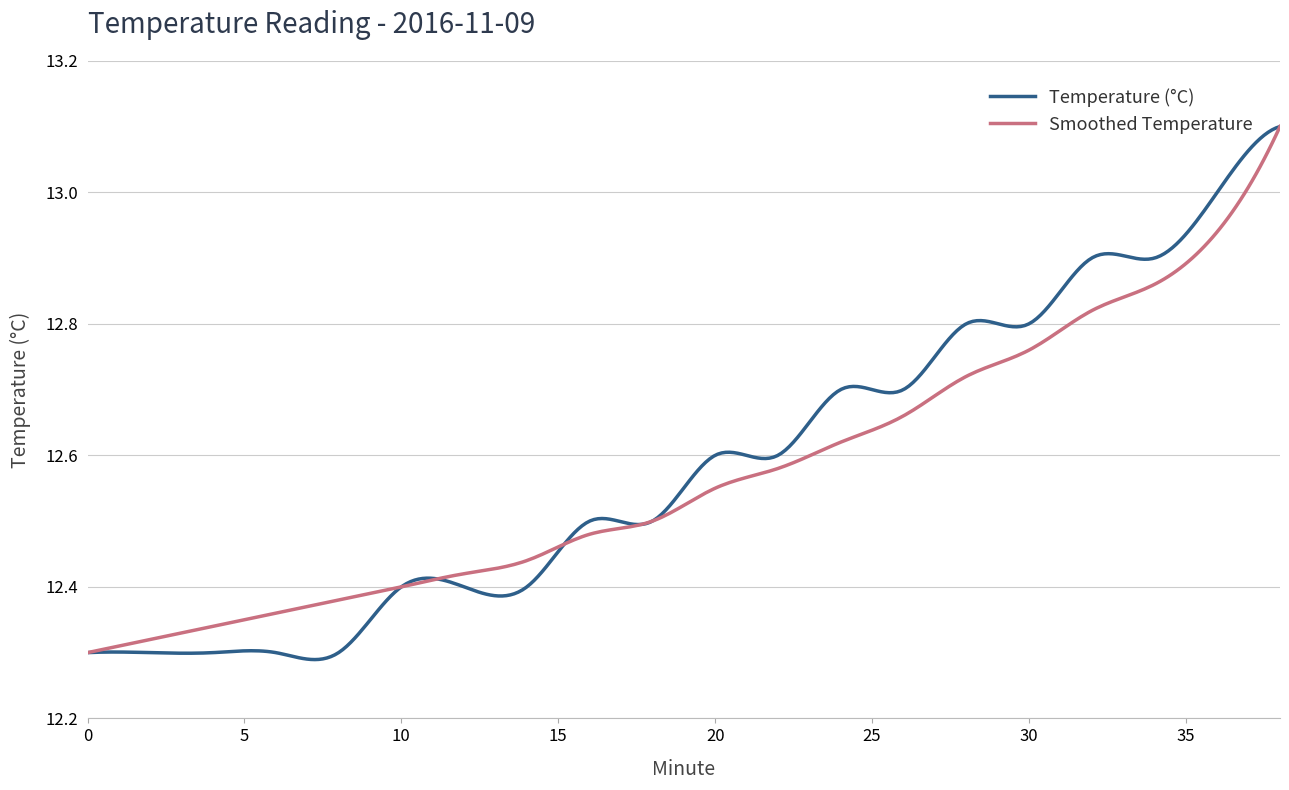

Which series has the largest total across all categories?

Temperature (°C)